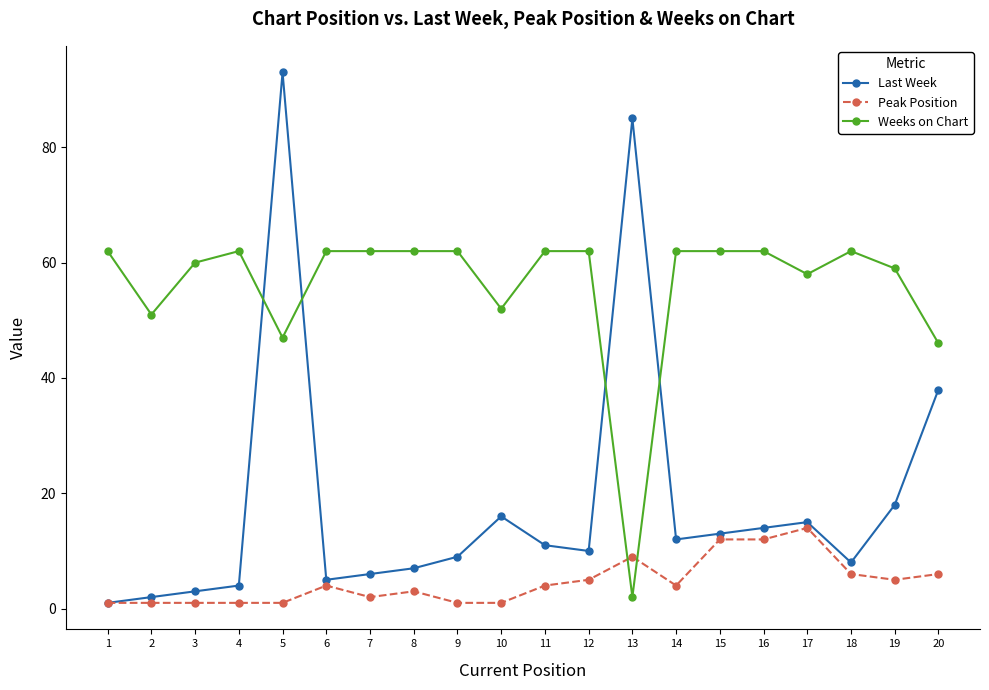

After their last crossing, which series has the higher values: Weeks on Chart or Last Week?

Weeks on Chart